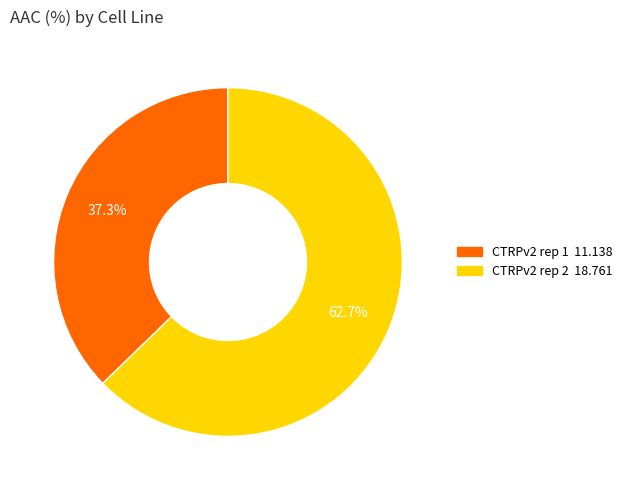

Approximately how many times larger is the value at CTRPv2 rep 1 compared to CTRPv2 rep 2?

0.6